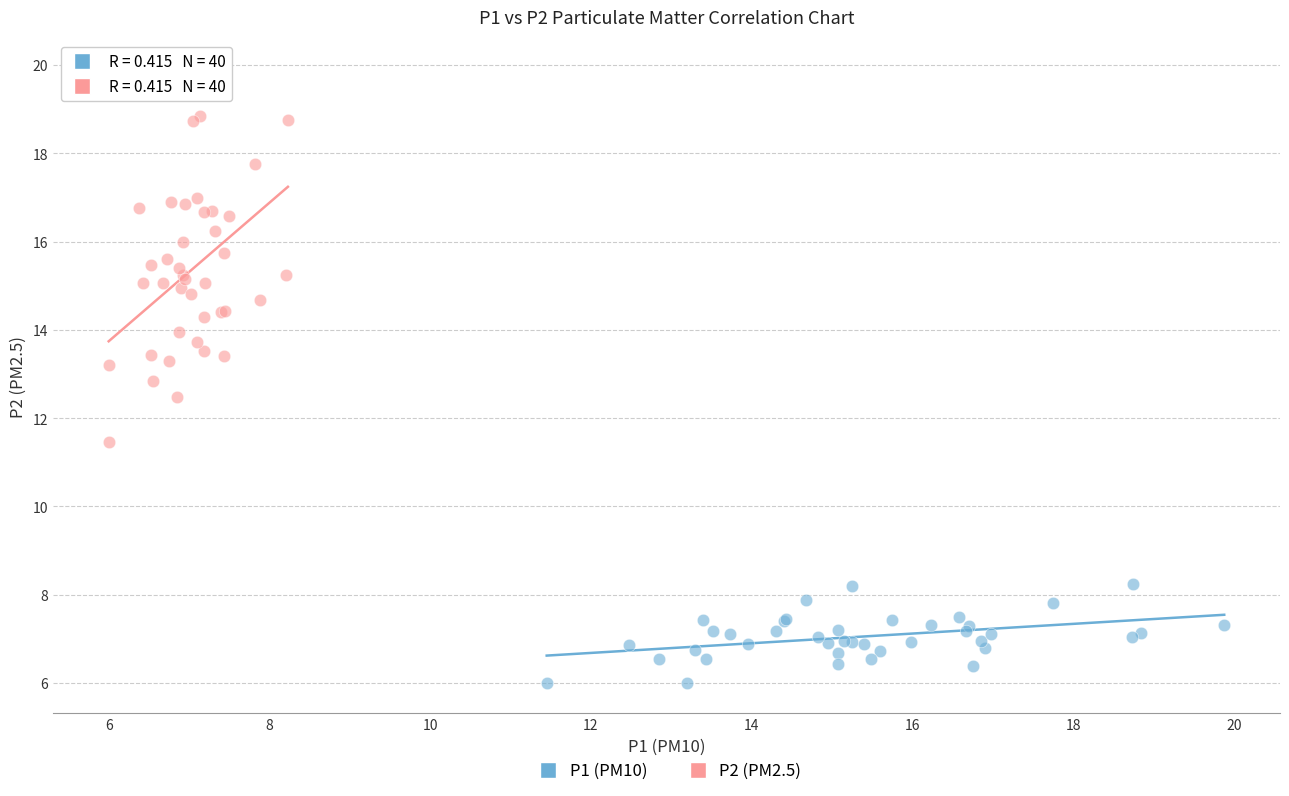

Which series has the widest spread of Y values?

P2 (PM2.5)